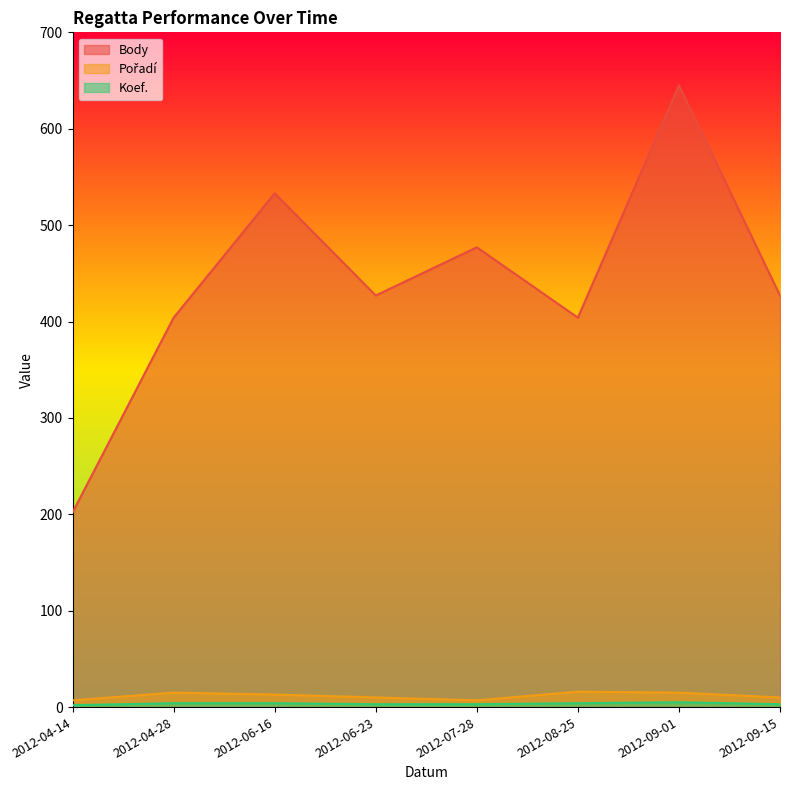

Rank the series at 2012-06-16 from lowest to highest value.

Koef., Pořadí, Body